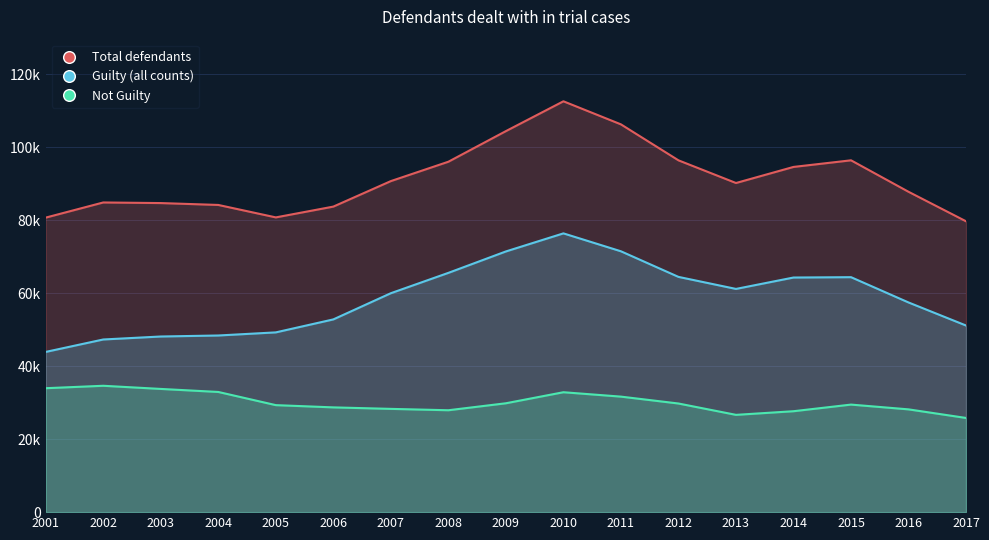

What is the difference between the maximum and minimum values in the Guilty (all counts) series?

32484